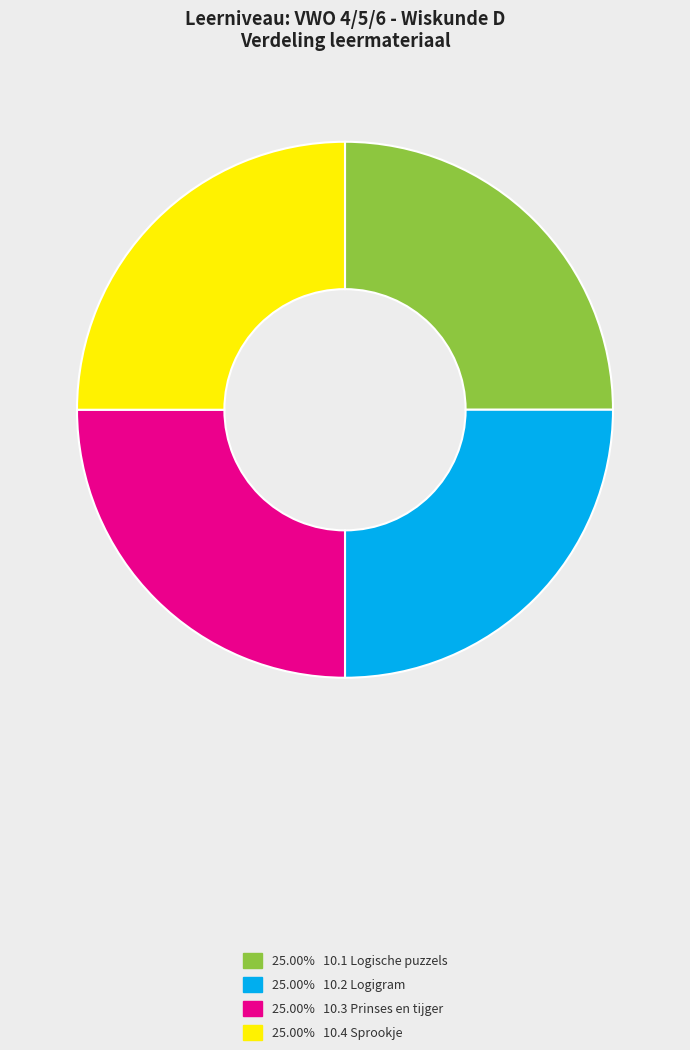

Does any single category account for the majority?

No